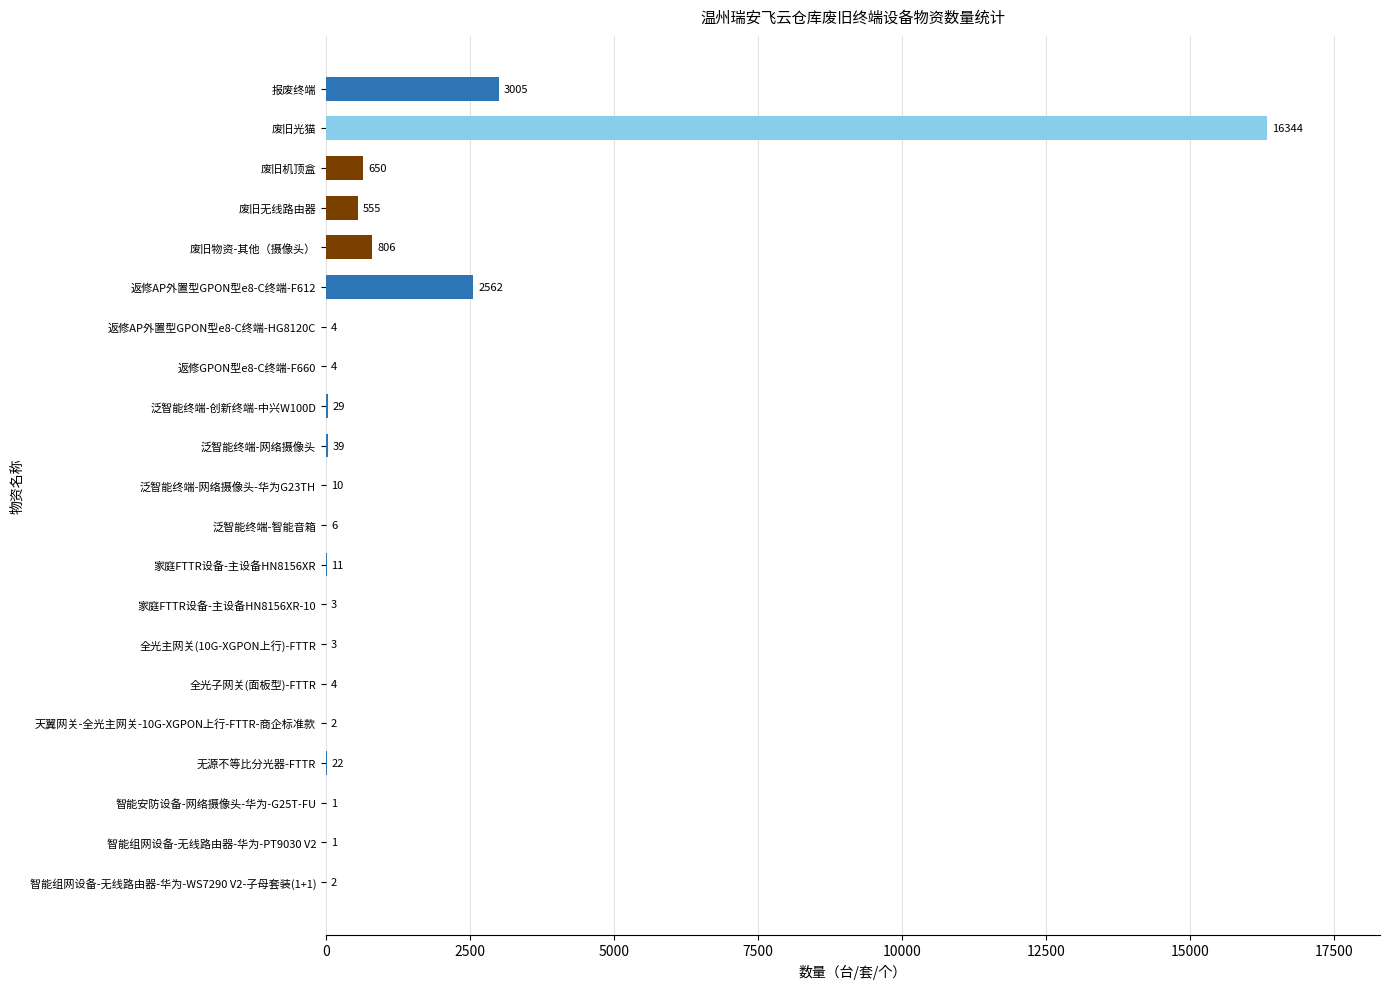

Does the chart contain stacked bars?

No